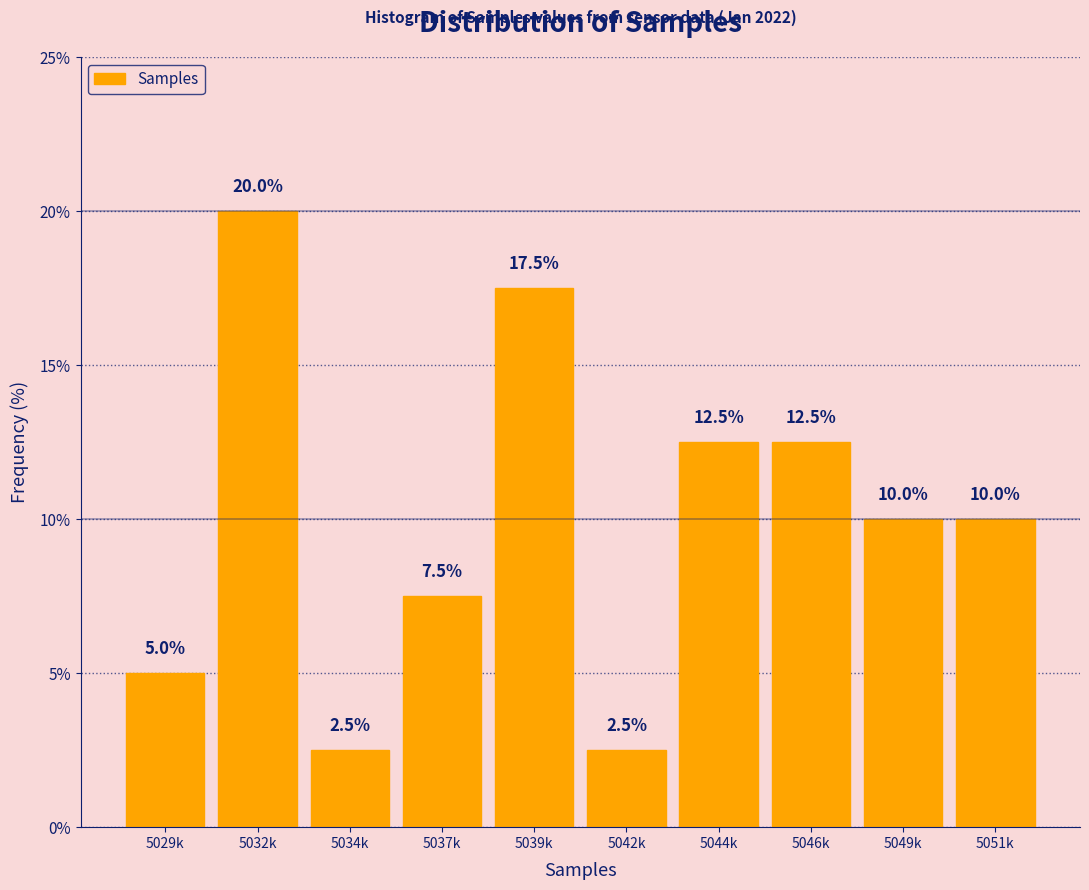

Reading left to right, what are all the values shown in this chart?

5029k=5.0	5032k=20.0	5034k=2.5	5037k=7.5	5039k=17.5	5042k=2.5	5044k=12.5	5046k=12.5	5049k=10.0	5051k=10.0